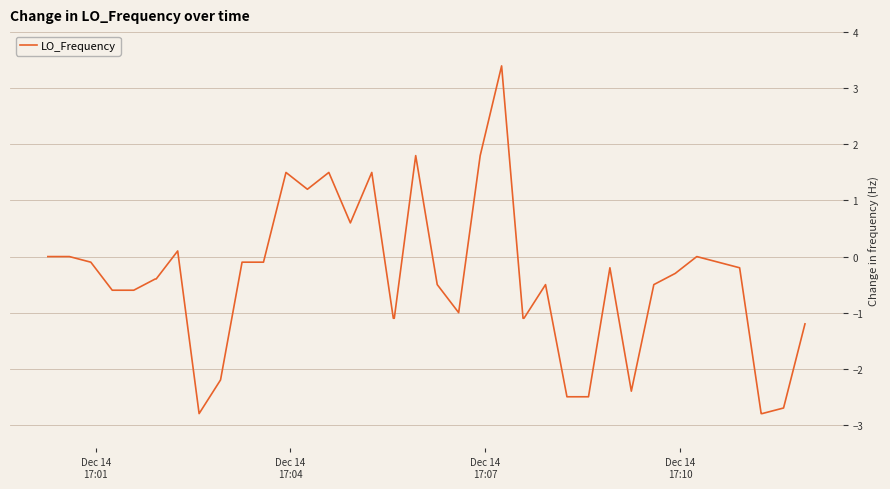

What is the minimum value shown in the chart?

-2.8